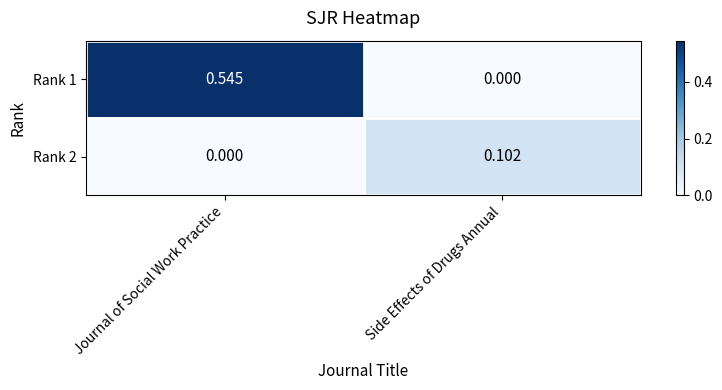

At which category is the sum across all series the highest?

Journal of Social Work Practice